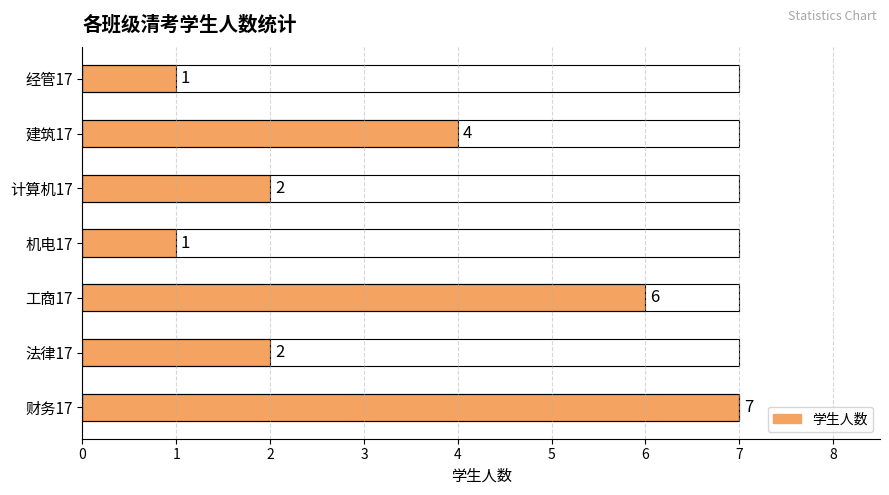

The chart shows a value of 1 at 经管17. True or false?

False